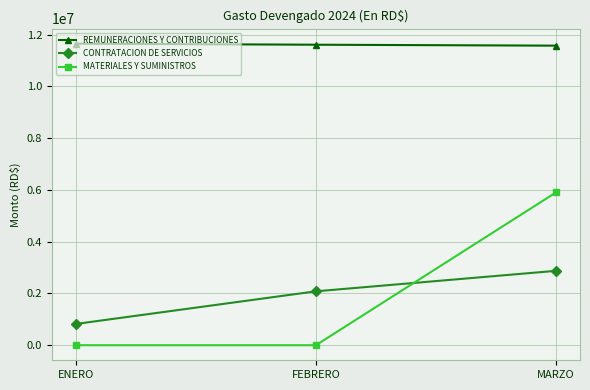

What is the difference between the MATERIALES Y SUMINISTROS values at MARZO and FEBRERO?

5903286.3